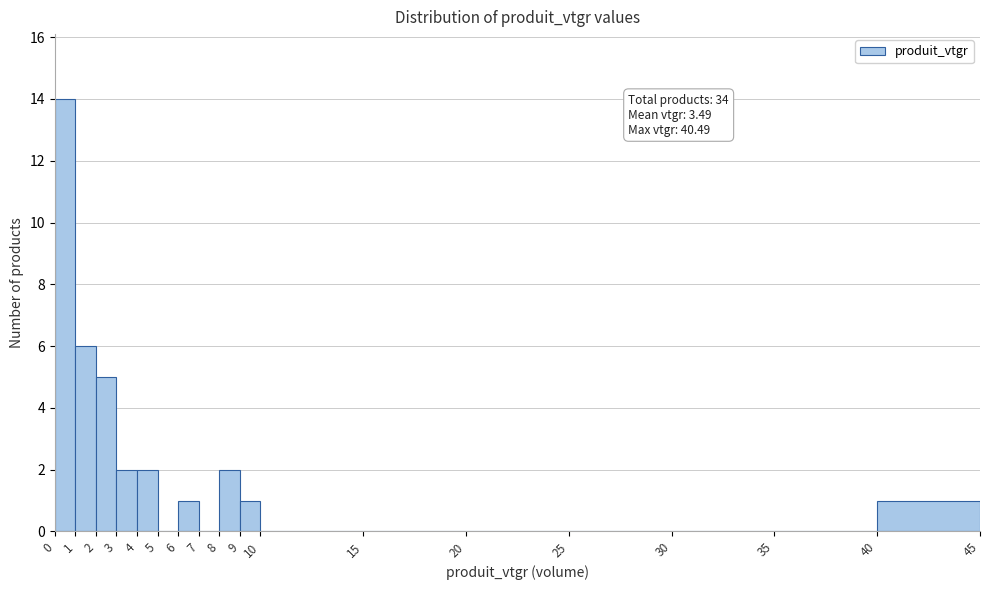

Which range on the x-axis has the tallest bar?

0 to 1